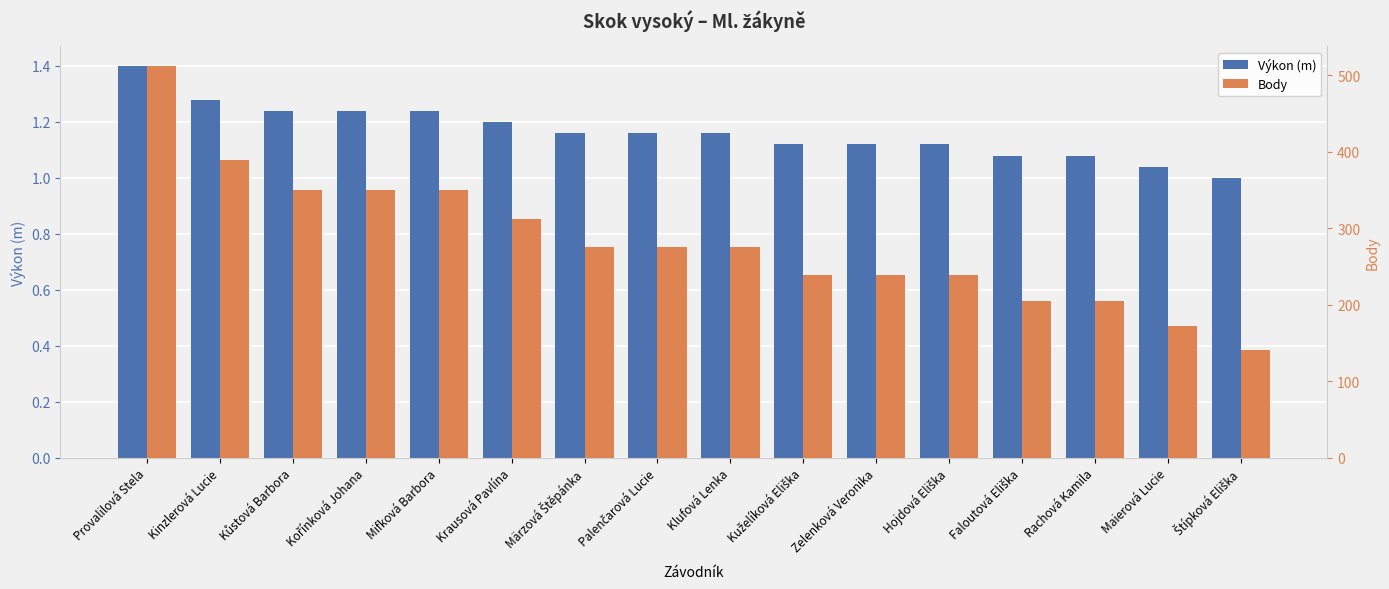

Are the bars grouped side by side (vs. stacked)?

Yes